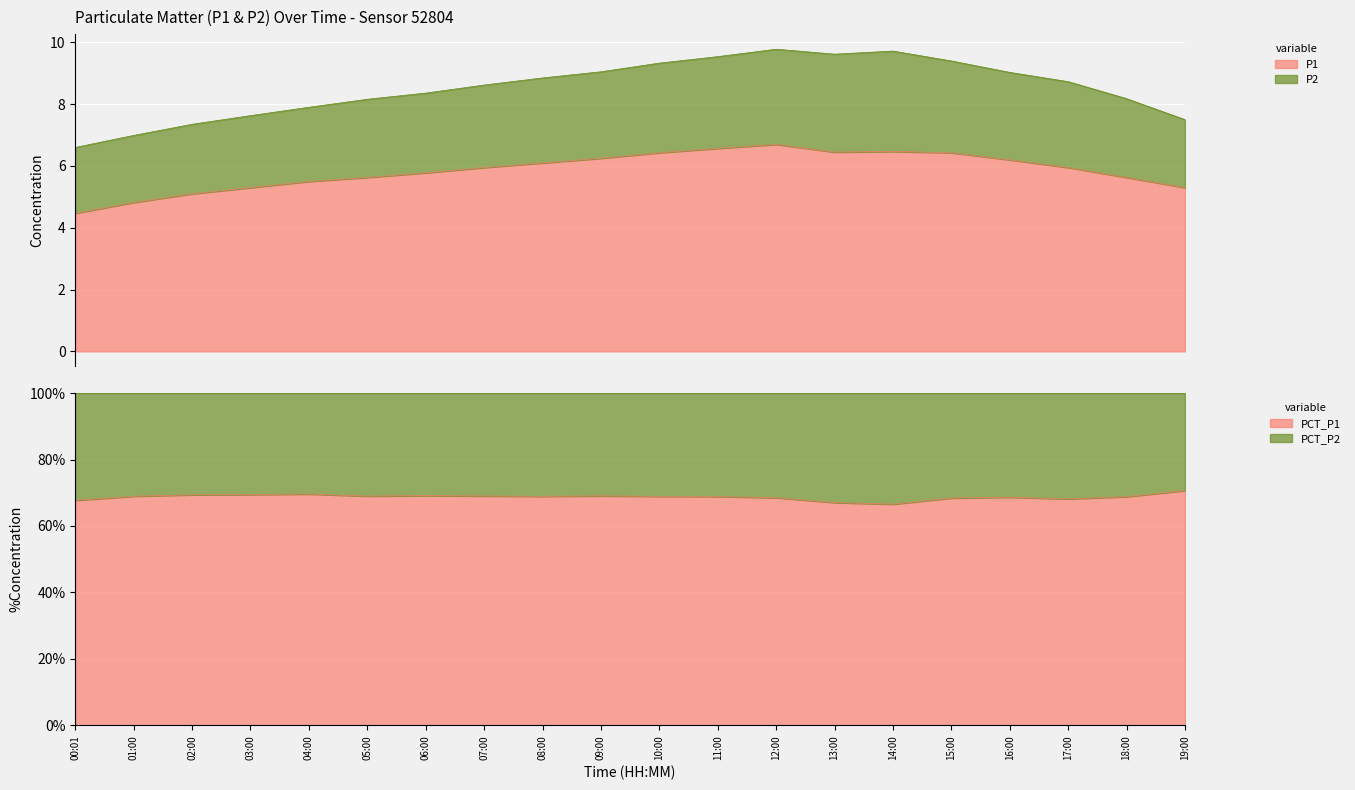

Which category has the highest value across all series?

12:00